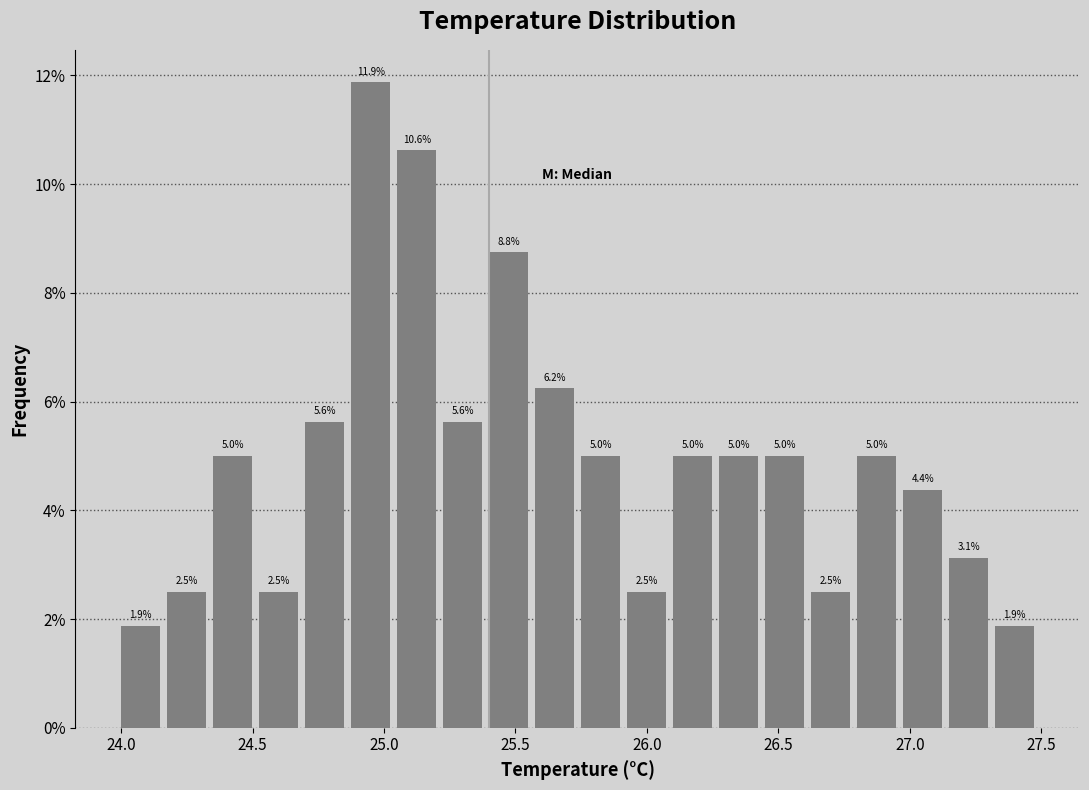

Read against the x-axis, roughly where is the centre of the tallest bar?

24.95